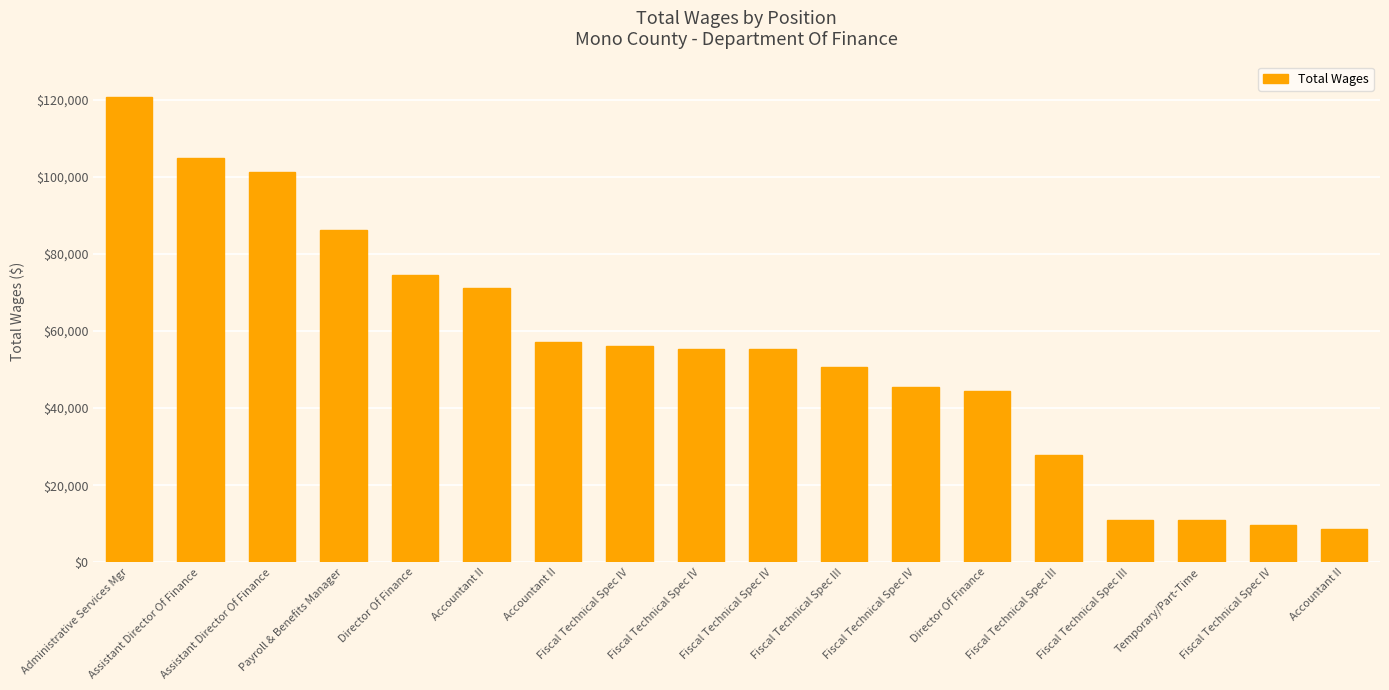

How many data points does each series have?

18